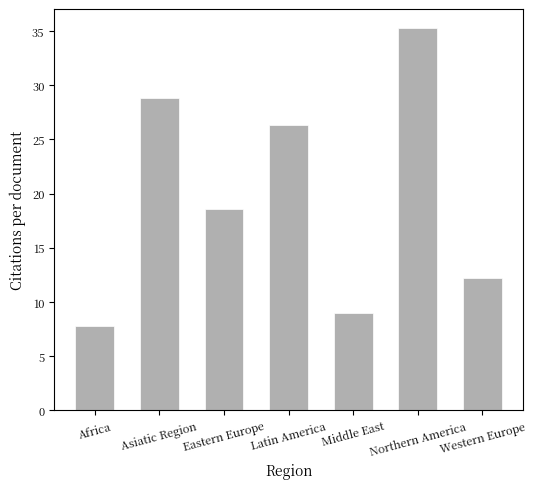

Where does the data first go above 18?

Asiatic Region